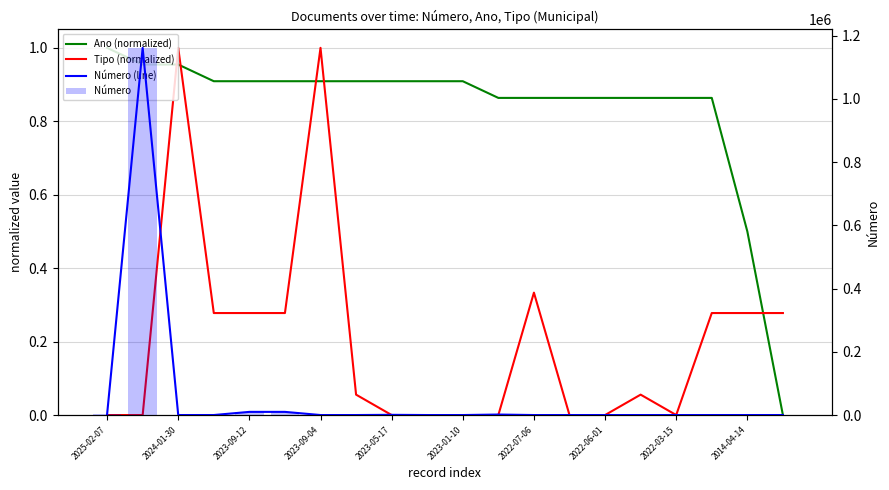

Is it true that Ano (normalized) equals 0.3 at 2023-01-10?

False